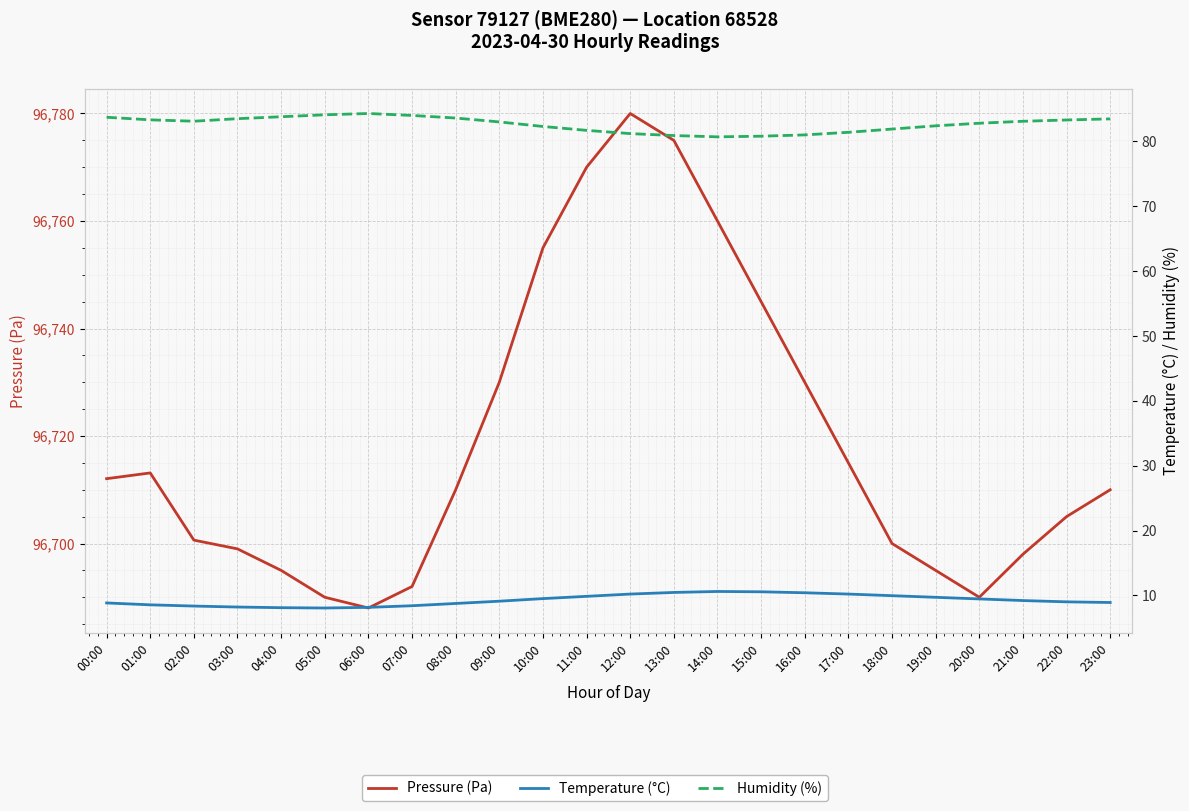

Reading left to right, extract all data points from this chart.

Pressure (Pa): 96712.1	96713.1	96700.6	96699.0	96695.0	96690.0	96688.0	96692.0	96710.0	96730.0	96755.0	96770.0	96780.0	96775.0	96760.0	96745.0	96730.0	96715.0	96700.0	96695.0	96690.0	96698.0	96705.0	96710.0
Temperature (°C): 8.8	8.5	8.3	8.2	8.1	8.1	8.2	8.4	8.8	9.1	9.5	9.8	10.2	10.4	10.6	10.6	10.4	10.2	9.9	9.7	9.4	9.2	9.0	8.9
Humidity (%): 83.7	83.3	83.1	83.5	83.8	84.1	84.3	84.0	83.6	83.0	82.3	81.7	81.2	80.9	80.7	80.8	81.0	81.4	81.9	82.4	82.8	83.1	83.3	83.5